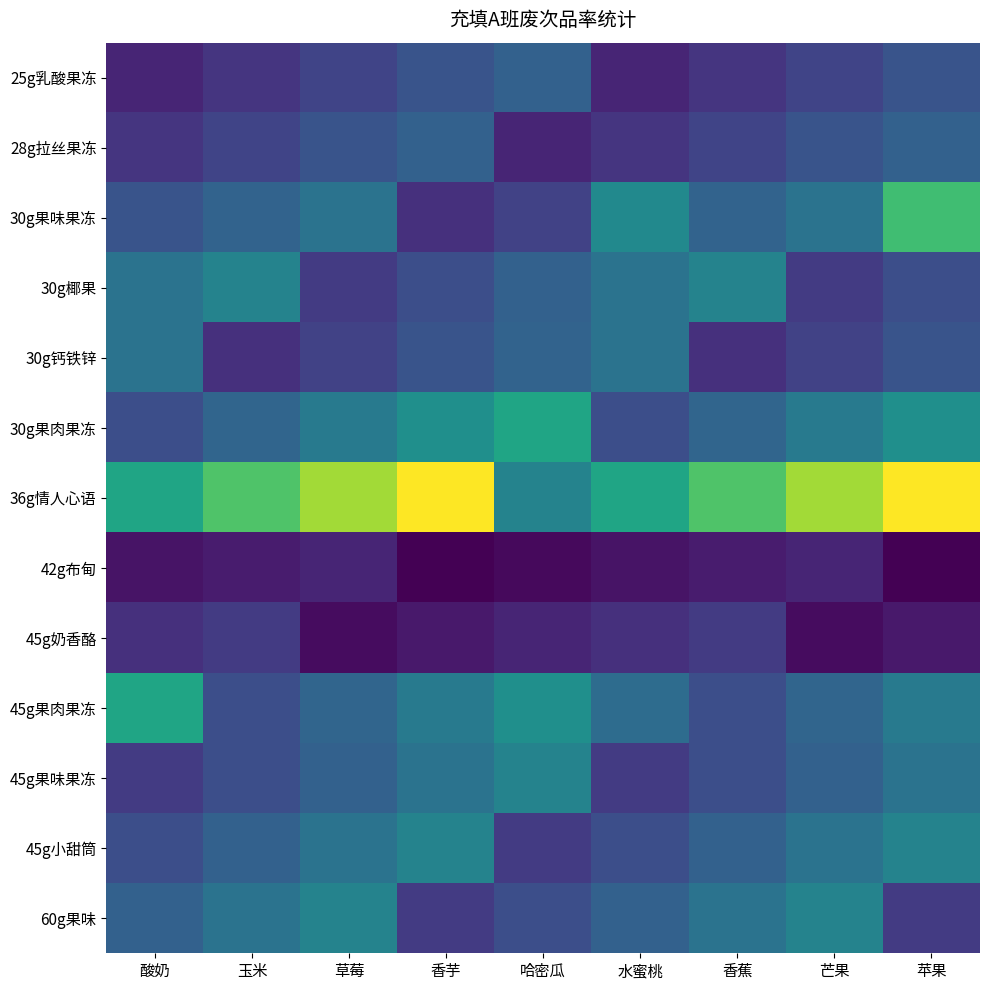

What is the difference between the highest and lowest values at 酸奶?

0.4